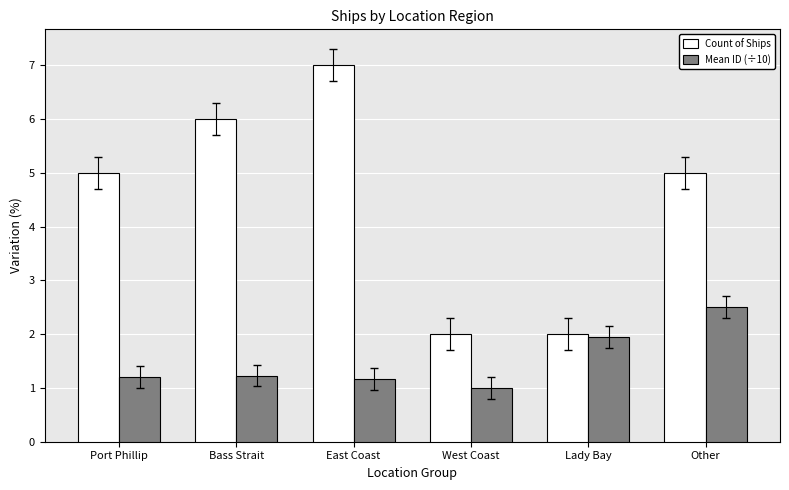

What position from the right is Port Phillip?

6